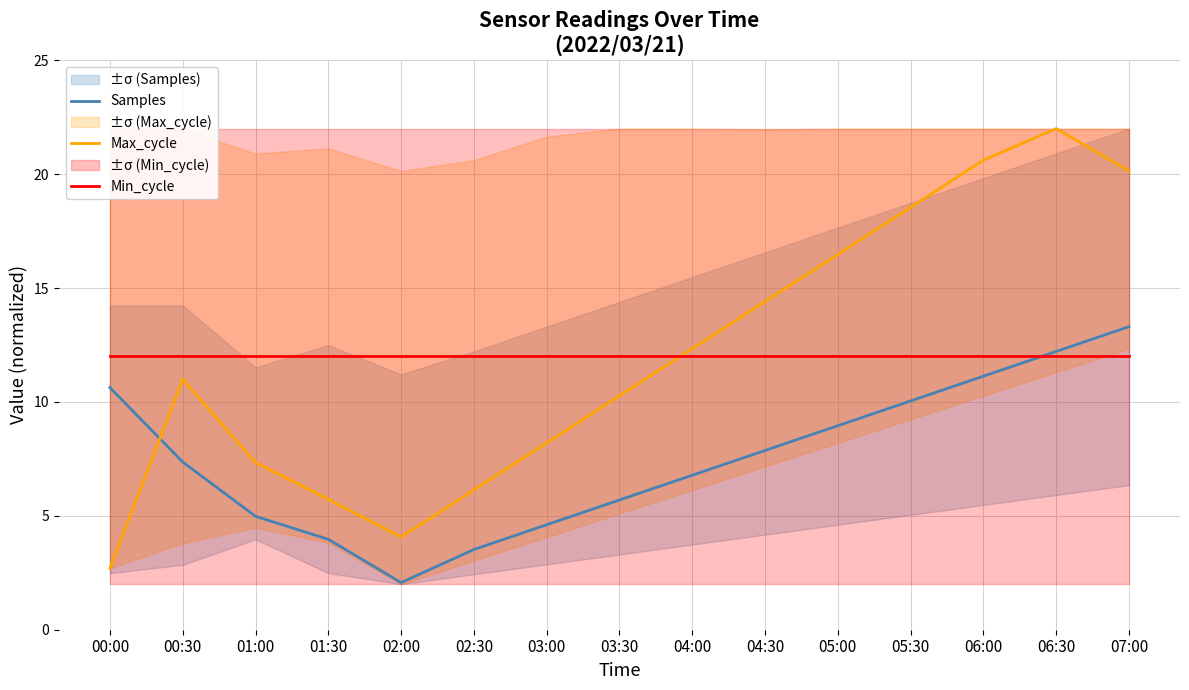

The value of Samples at 06:30 is 12.2. True or false?

True